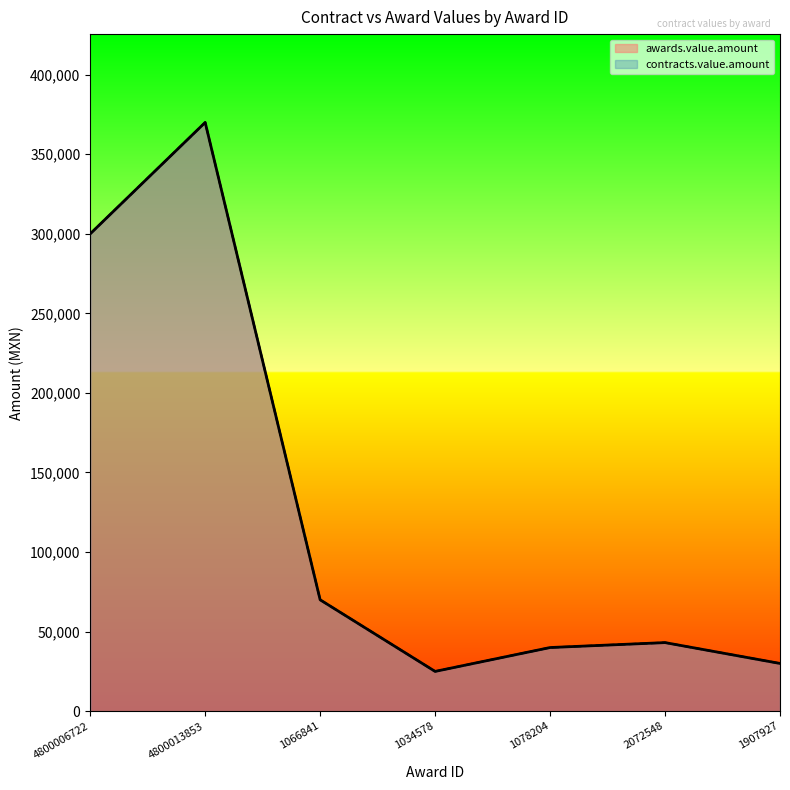

The value of contracts.value.amount at 2072548 is 19612.4. True or false?

False